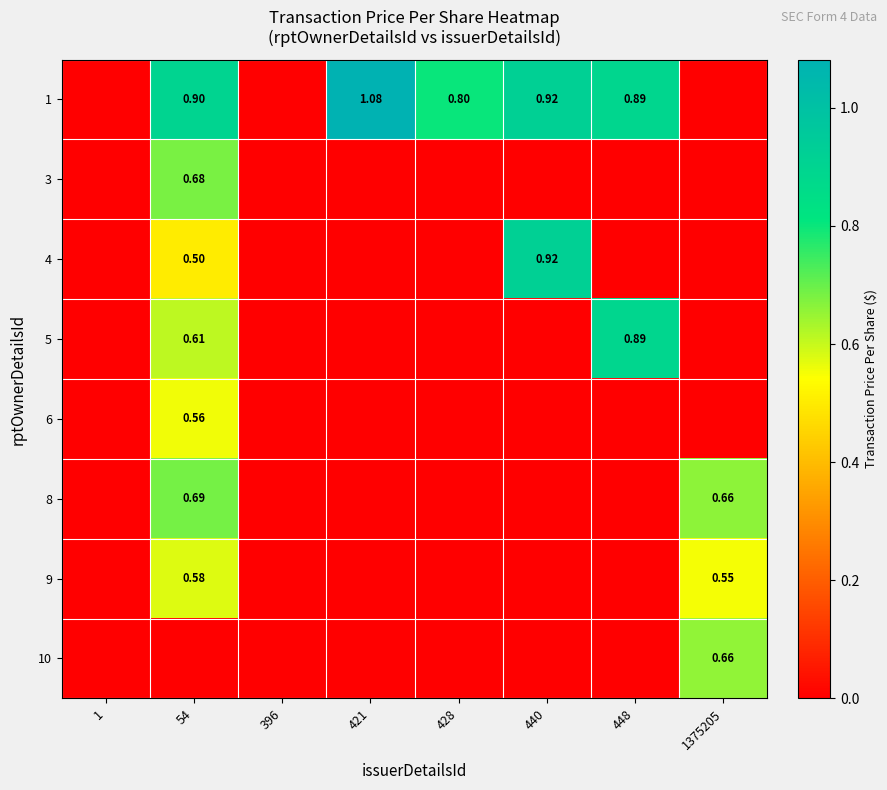

At which label is 4 closest to 0?

1